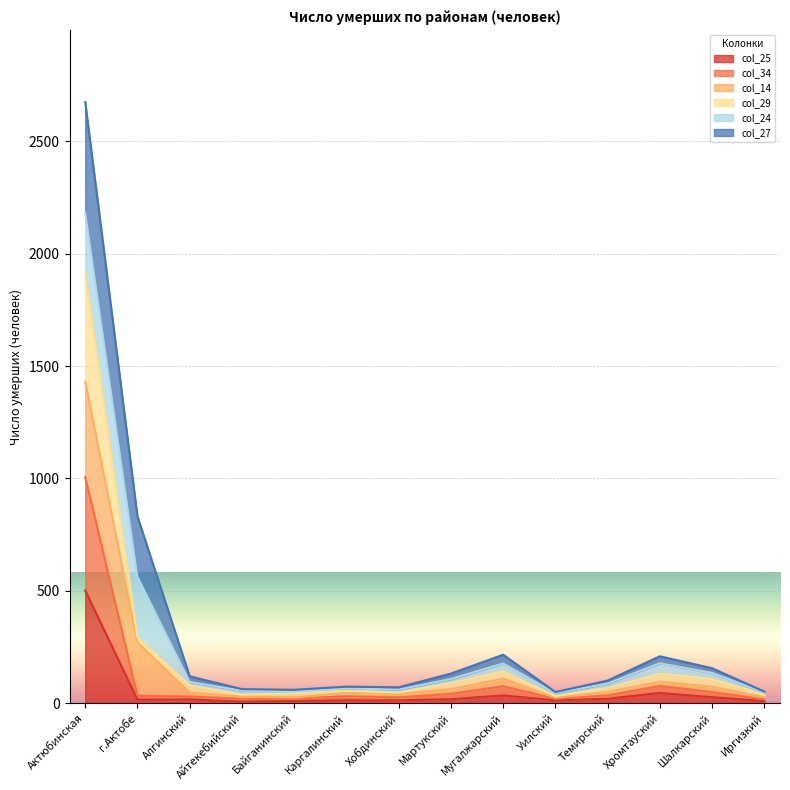

Is it true that col_25 equals 13 at Уилский?

True